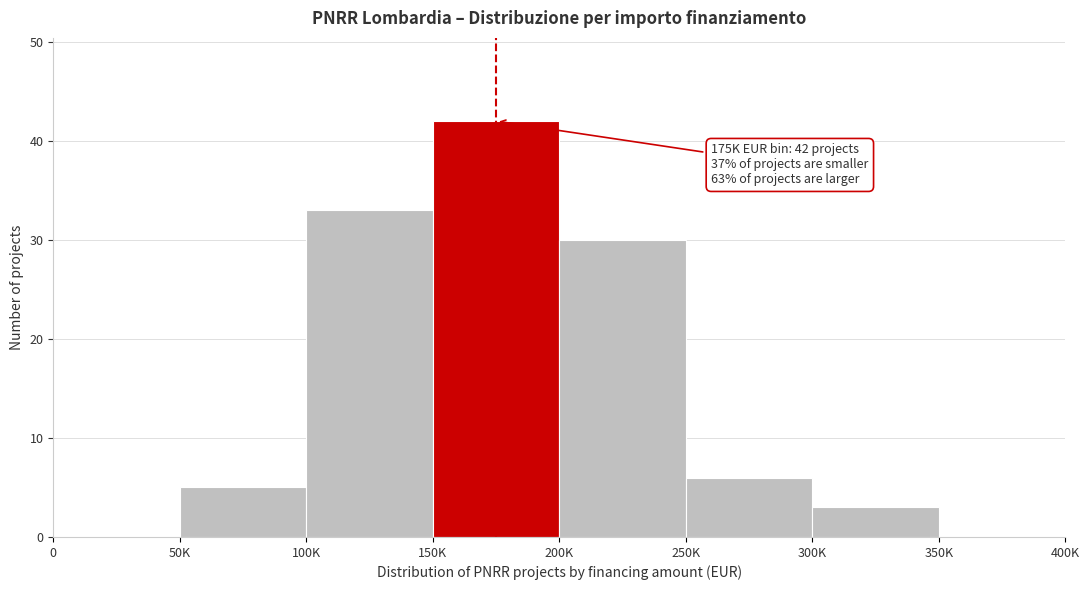

Reading left to right, list all the values displayed in this chart.

0=0	50K=5	100K=33	150K=42	200K=30	250K=6	300K=3	350K=0